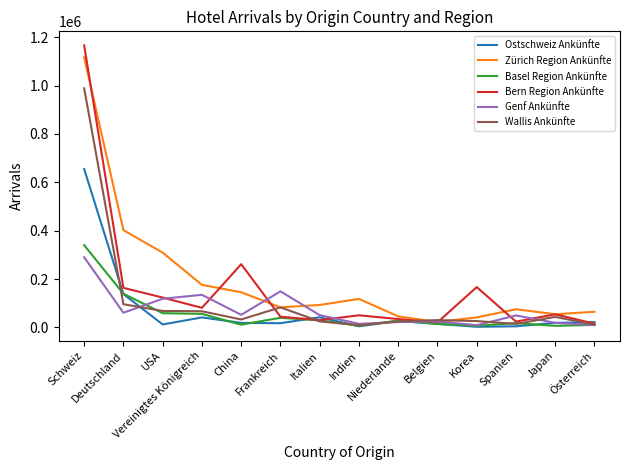

Which series has the widest spread of values?

Bern Region Ankünfte